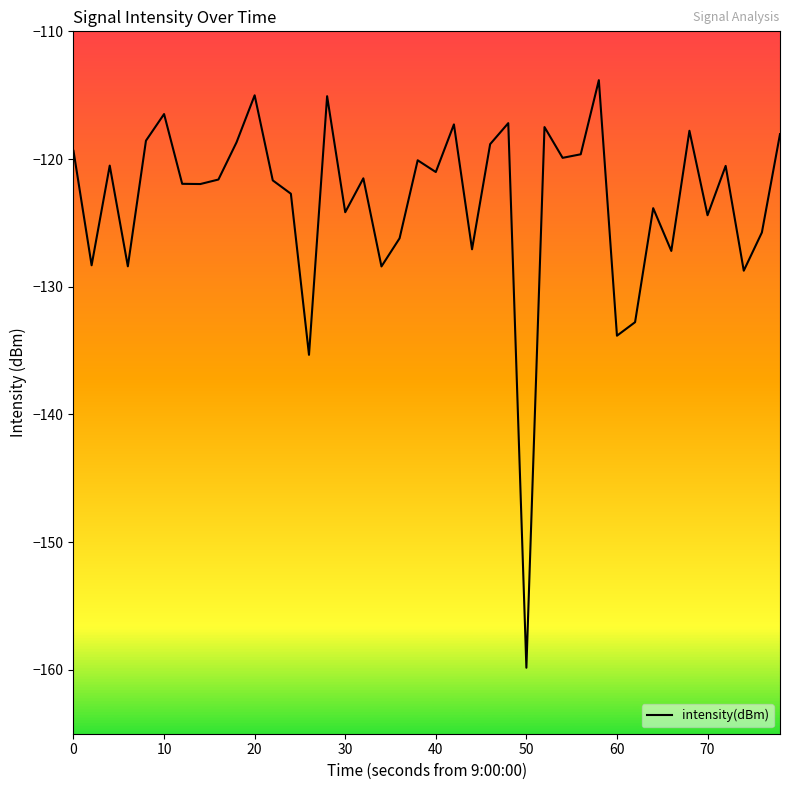

What is the difference between the maximum and minimum values?

46.0